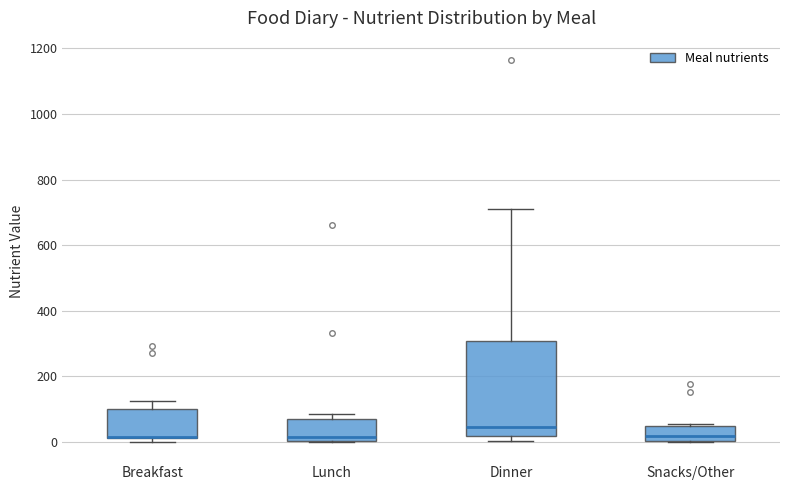

Where is the upper edge of the box for Breakfast on the y-axis? The values are not printed on the chart, so give them approximately, as read against the axis.

100